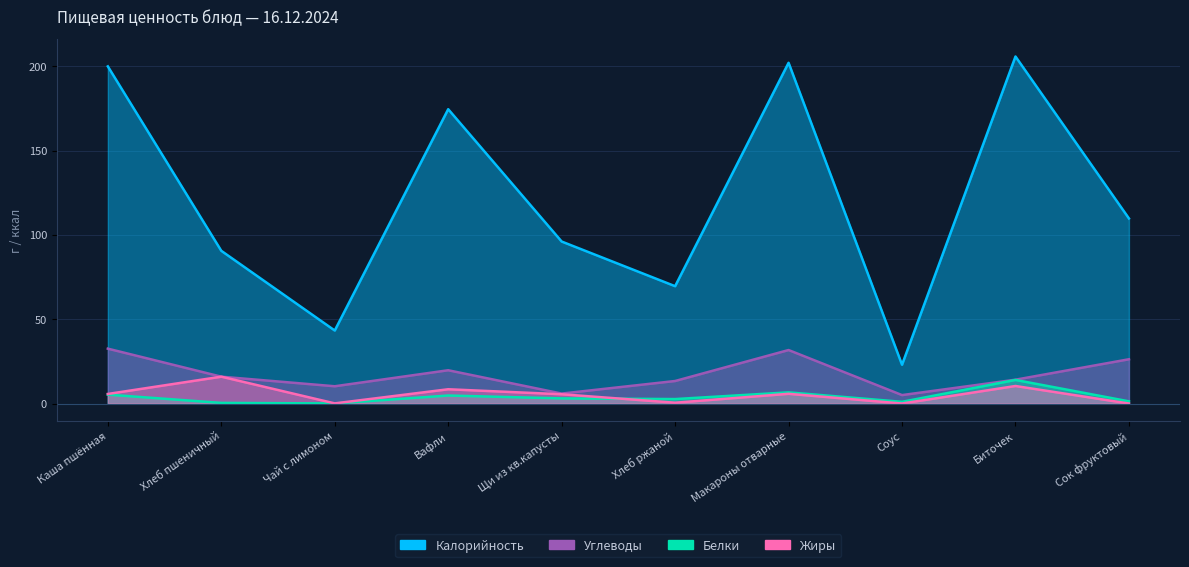

What is the difference between the second highest and second lowest values in the Жиры series?

10.4